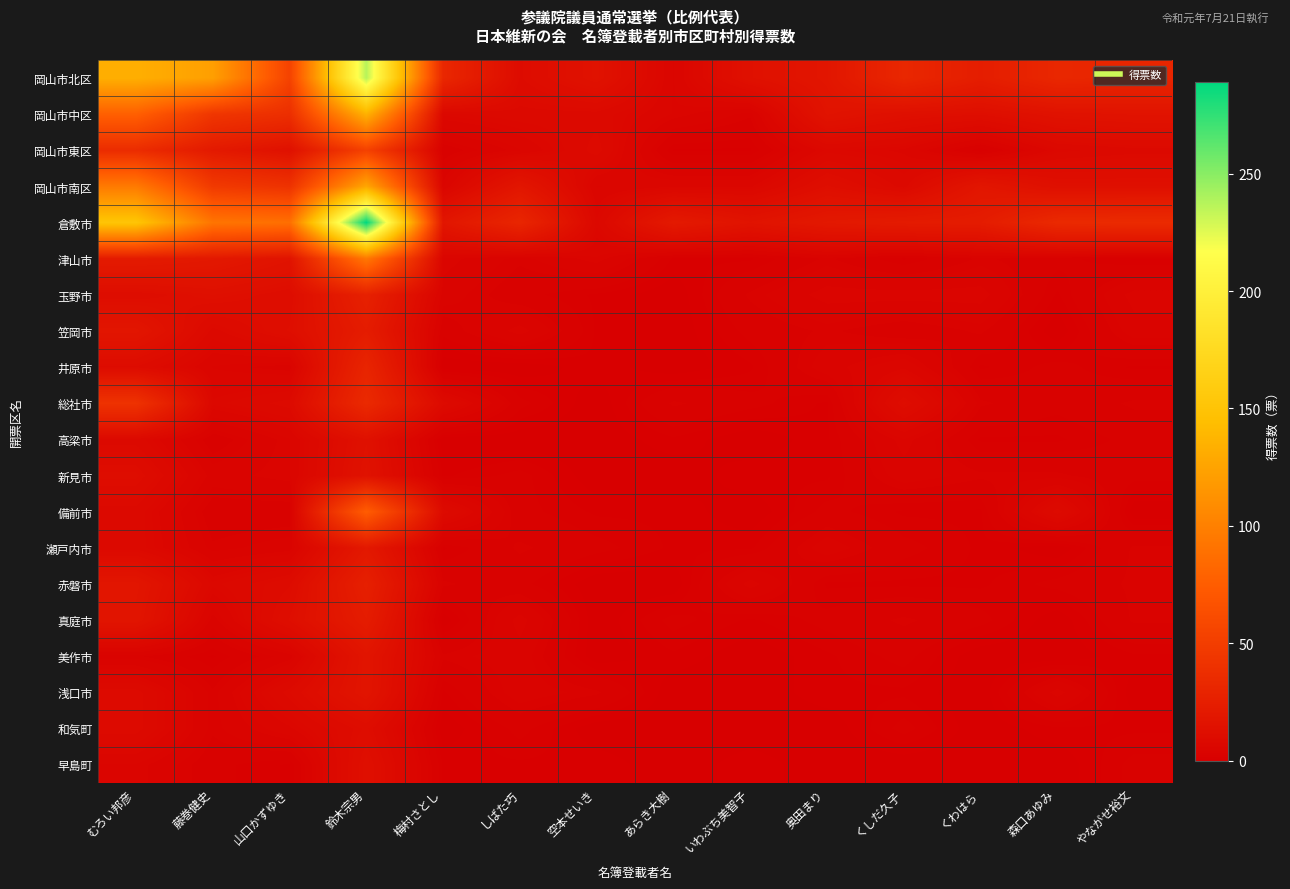

Which series has the widest spread of values?

倉敷市